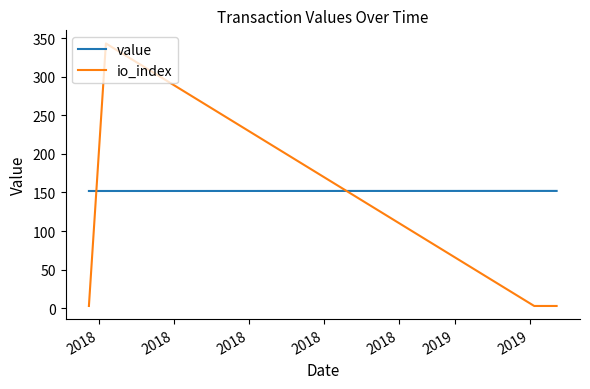

How many io_index values are between 3 and 343?

4